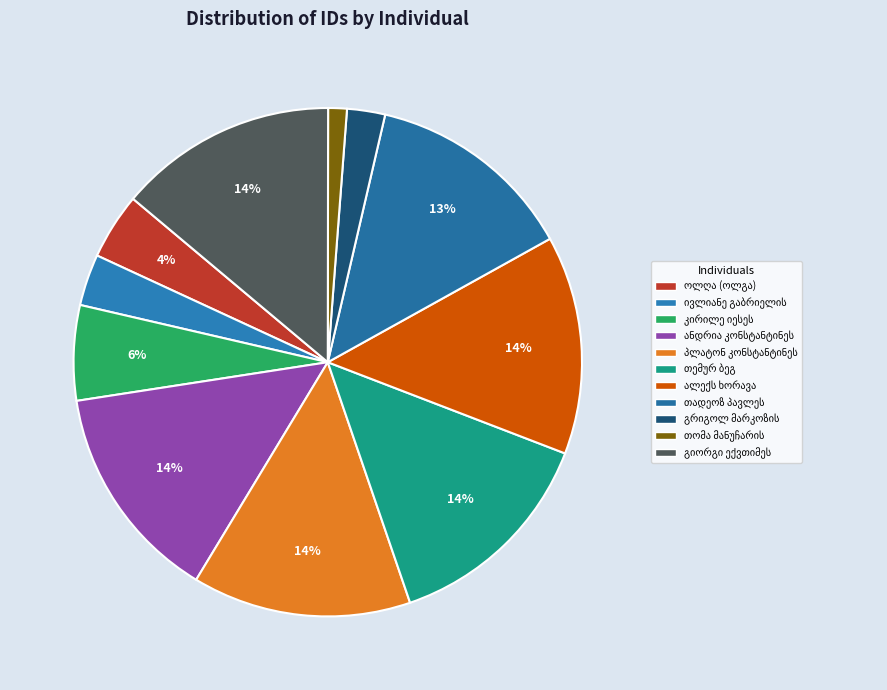

To the nearest percent, what percentage of the pie is გიორგი ექვთიმეს ძე ჯიბლაძე?

14%